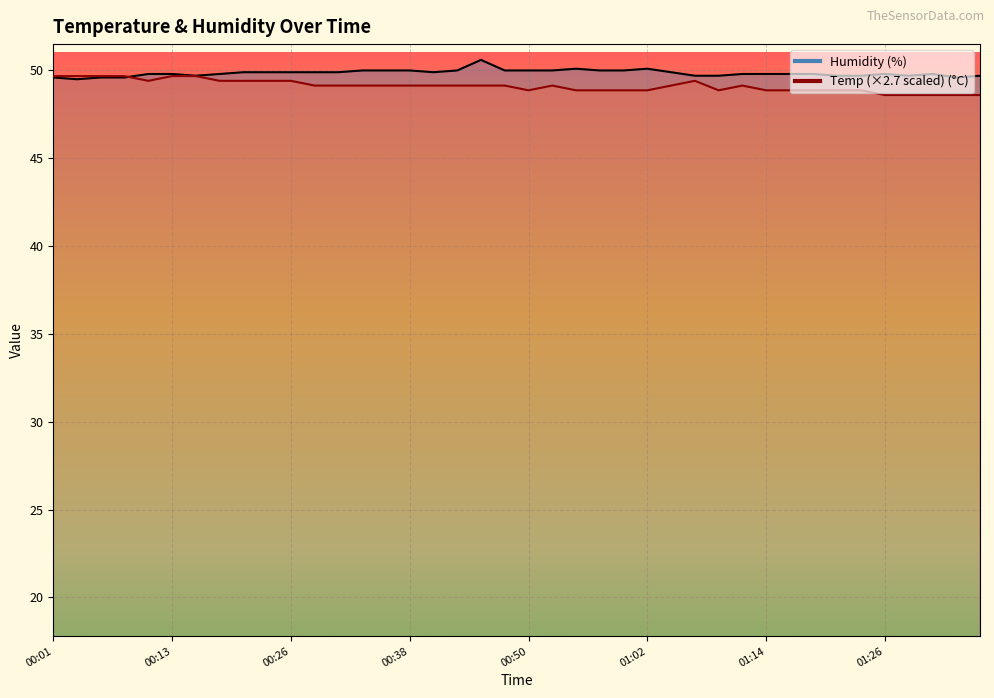

Which series has the largest range (max minus min)?

Humidity